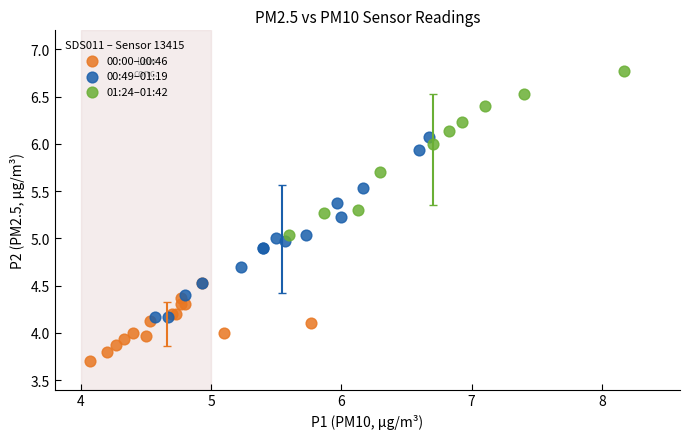

Which series reaches the minimum Y coordinate?

00:00–00:46